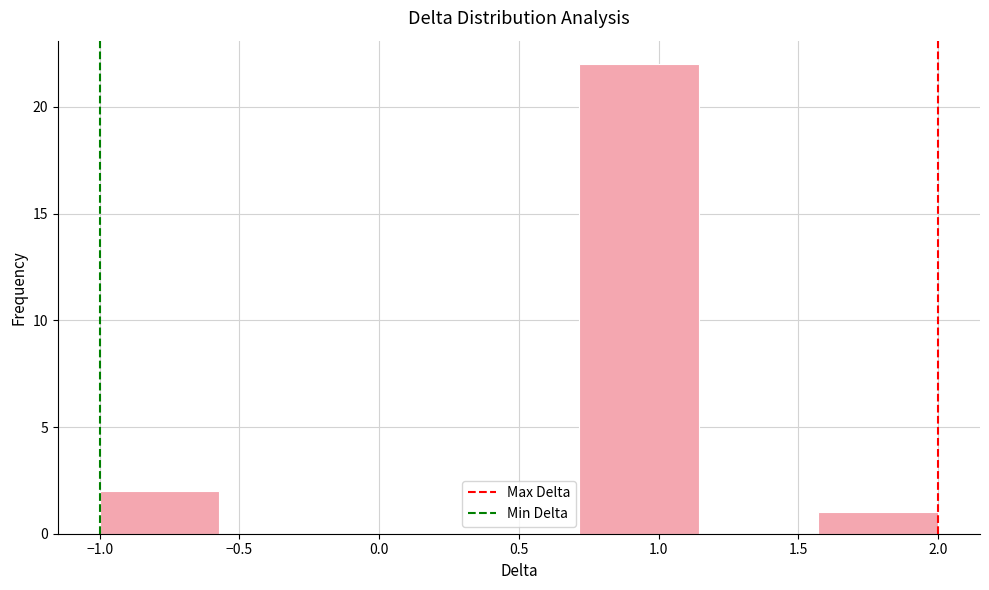

Over which range of the x-axis is the bar tallest?

0.70 to 1.15